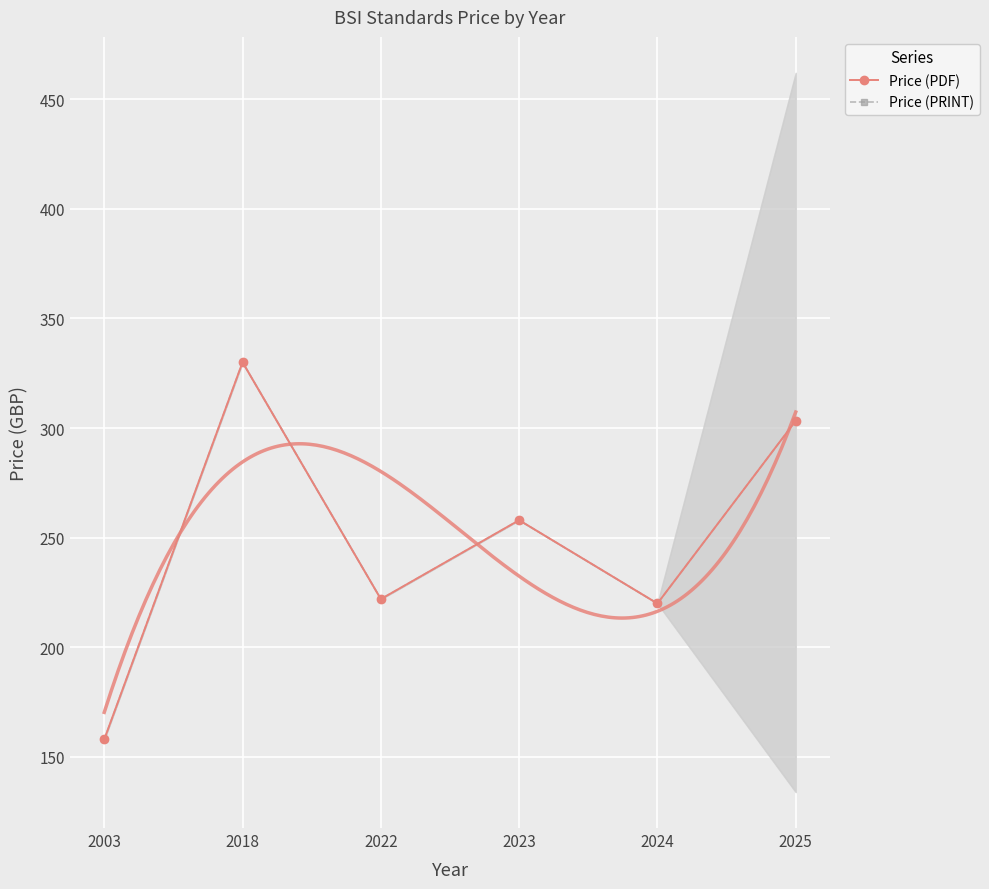

At 2003, list the series in order from largest to smallest.

Price (PDF), Price (PRINT)